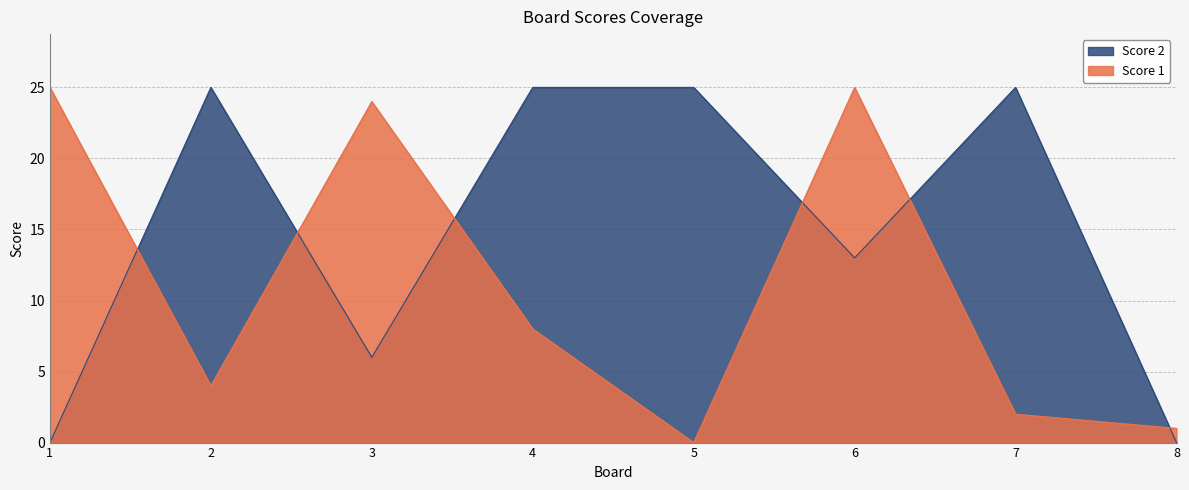

What is the total value across all series at 5?

25